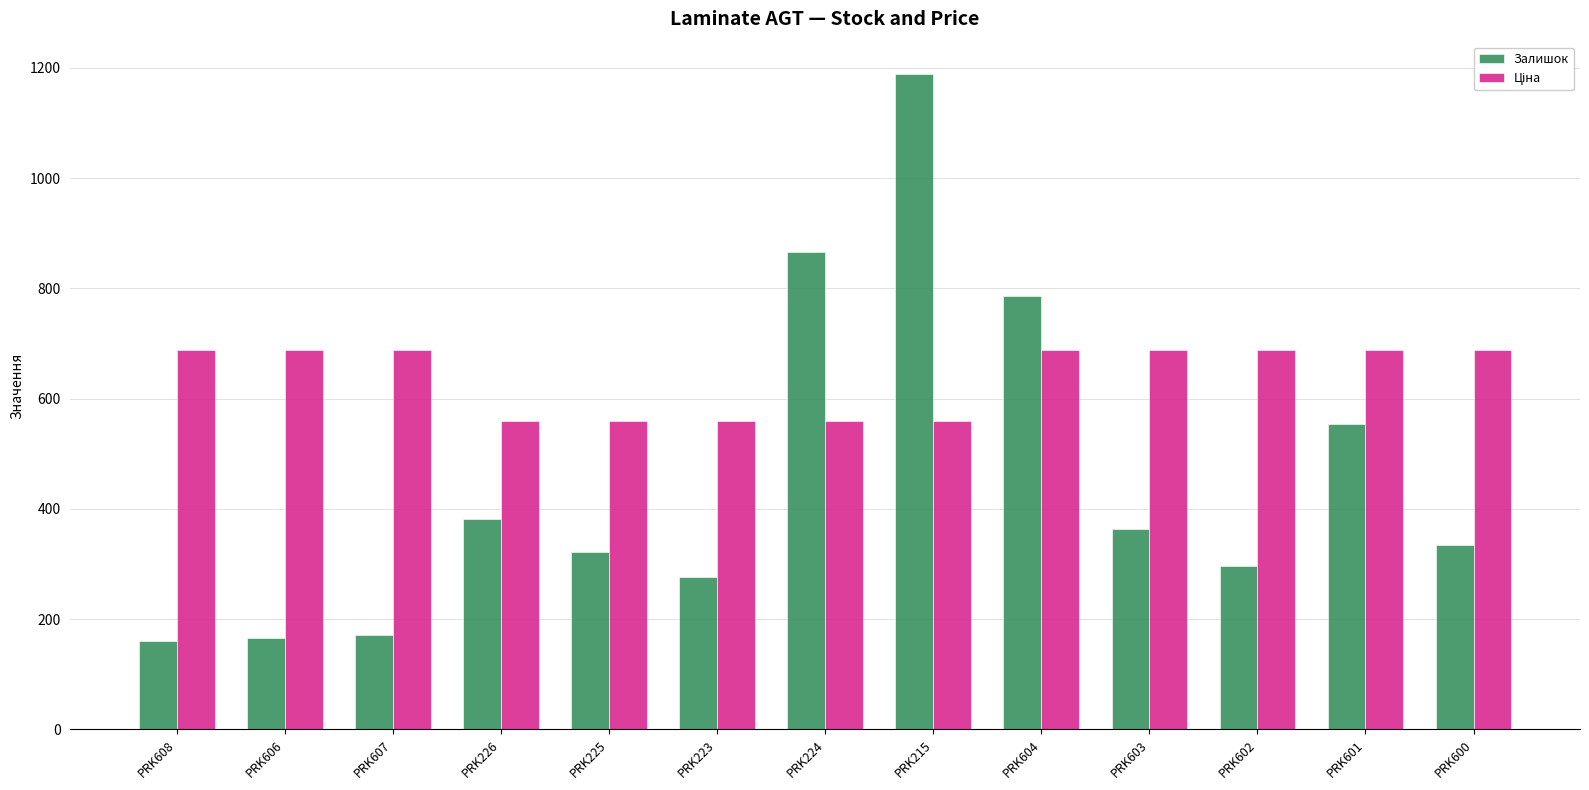

What is the sum of all Залишок values?

5865.0